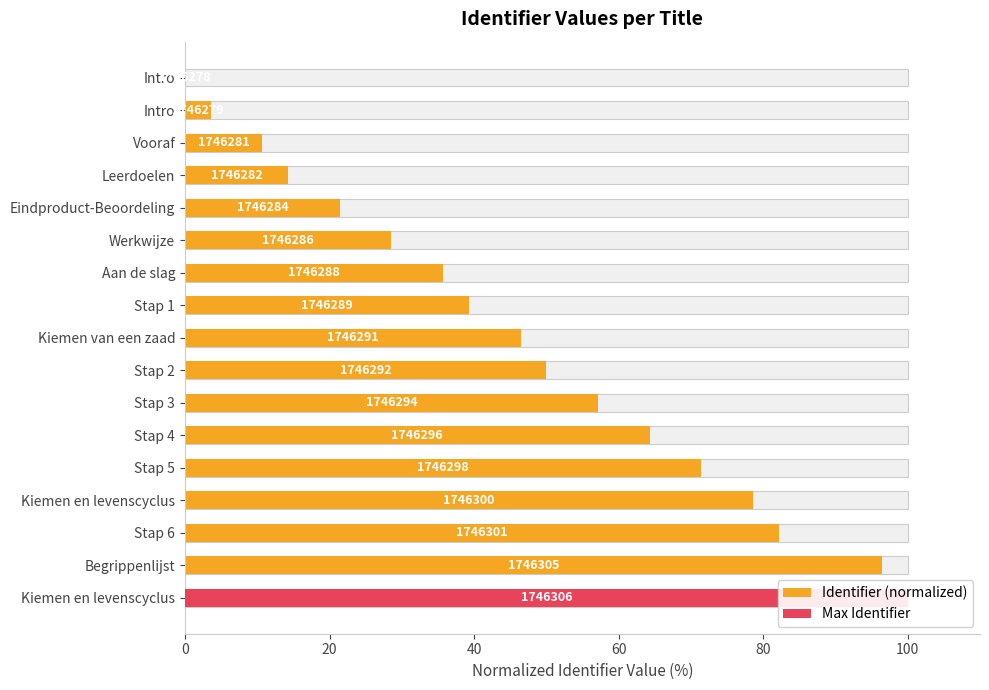

Between Eindproduct-Beoordeling and Intro, which is larger?

Eindproduct-Beoordeling